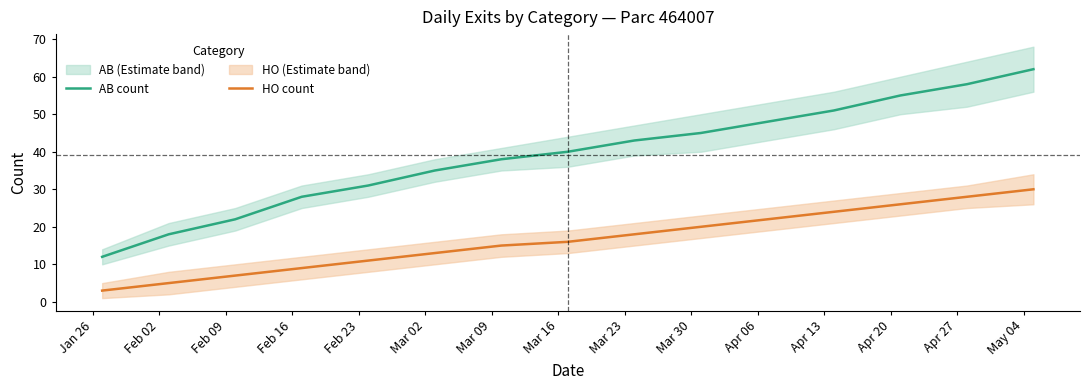

What is the lowest value of the HO count series?

3